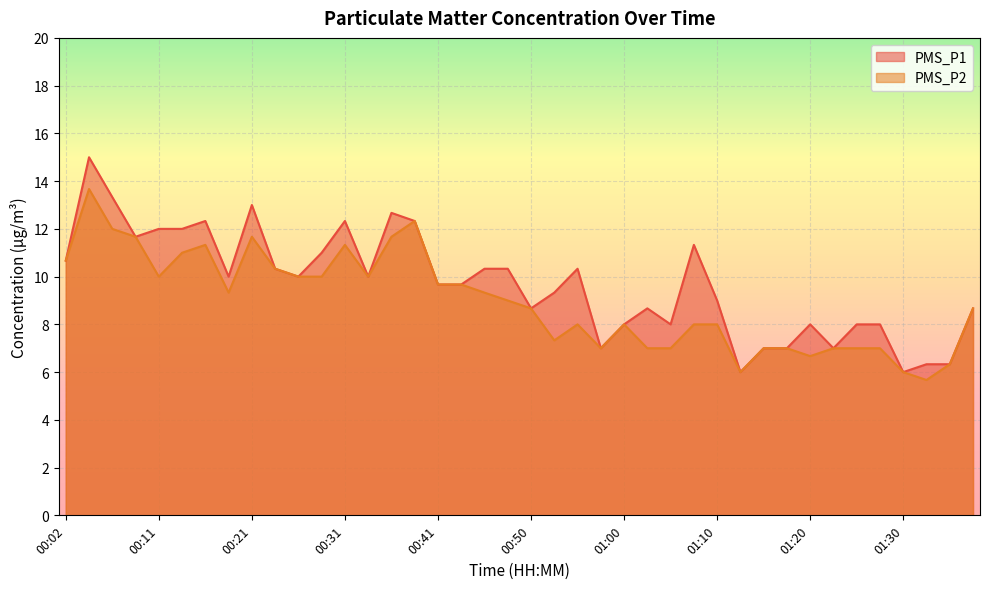

What is the difference between the highest and lowest values at 00:19?

0.7